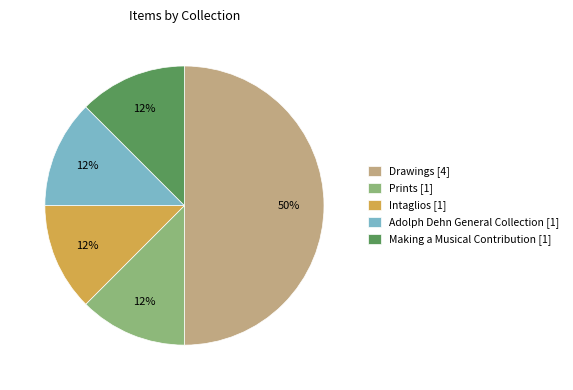

True or false: Prints [1] accounts for 22% of the total.

False